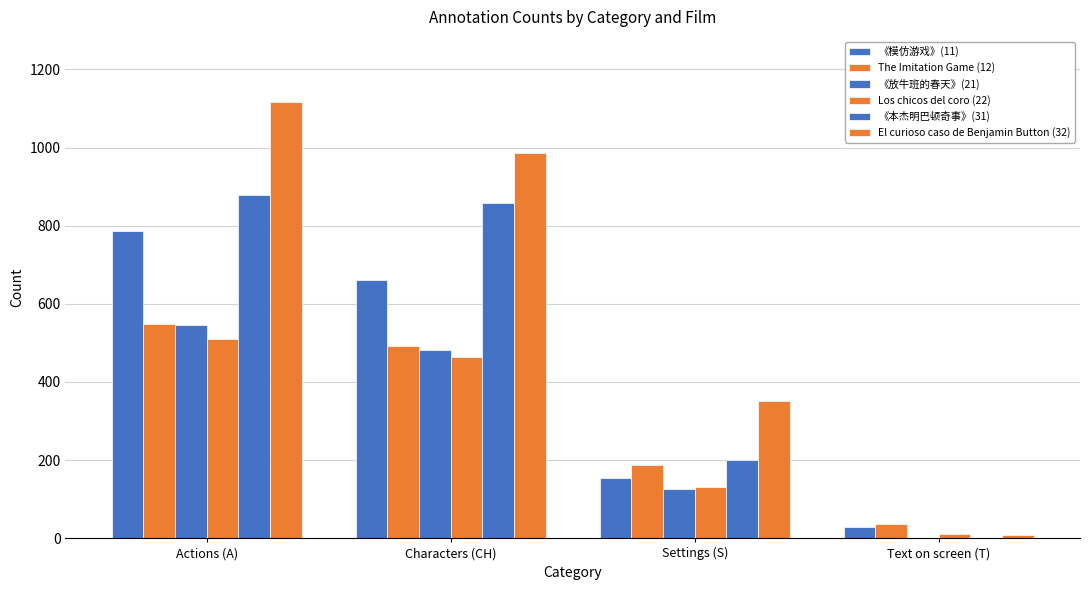

Which series has the largest range (max minus min)?

El curioso caso de Benjamin Button (32)